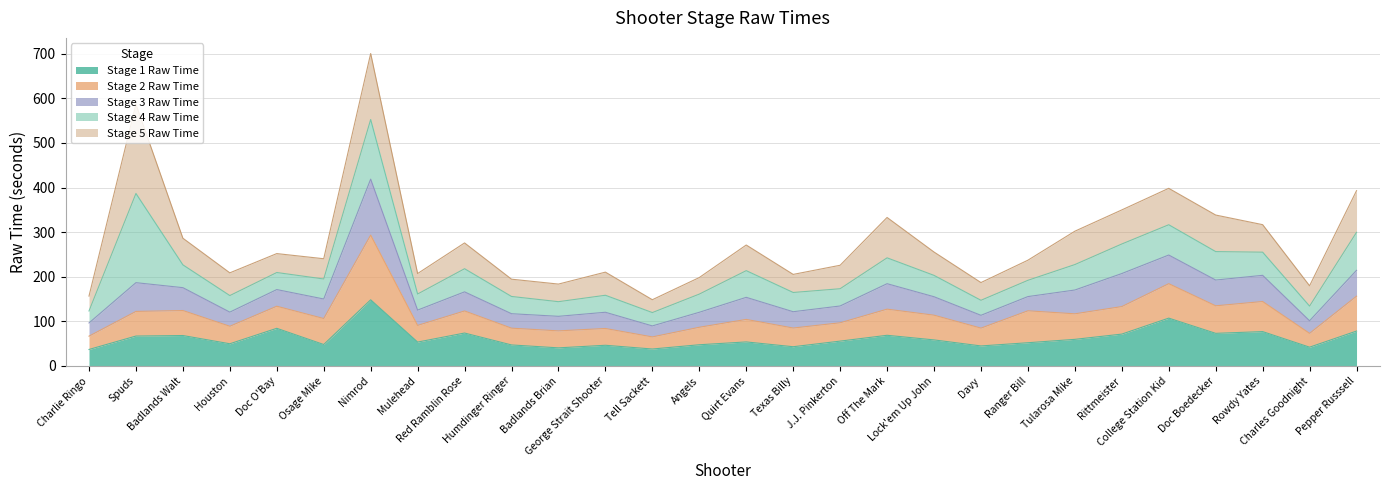

How many categories are shown in the chart?

28